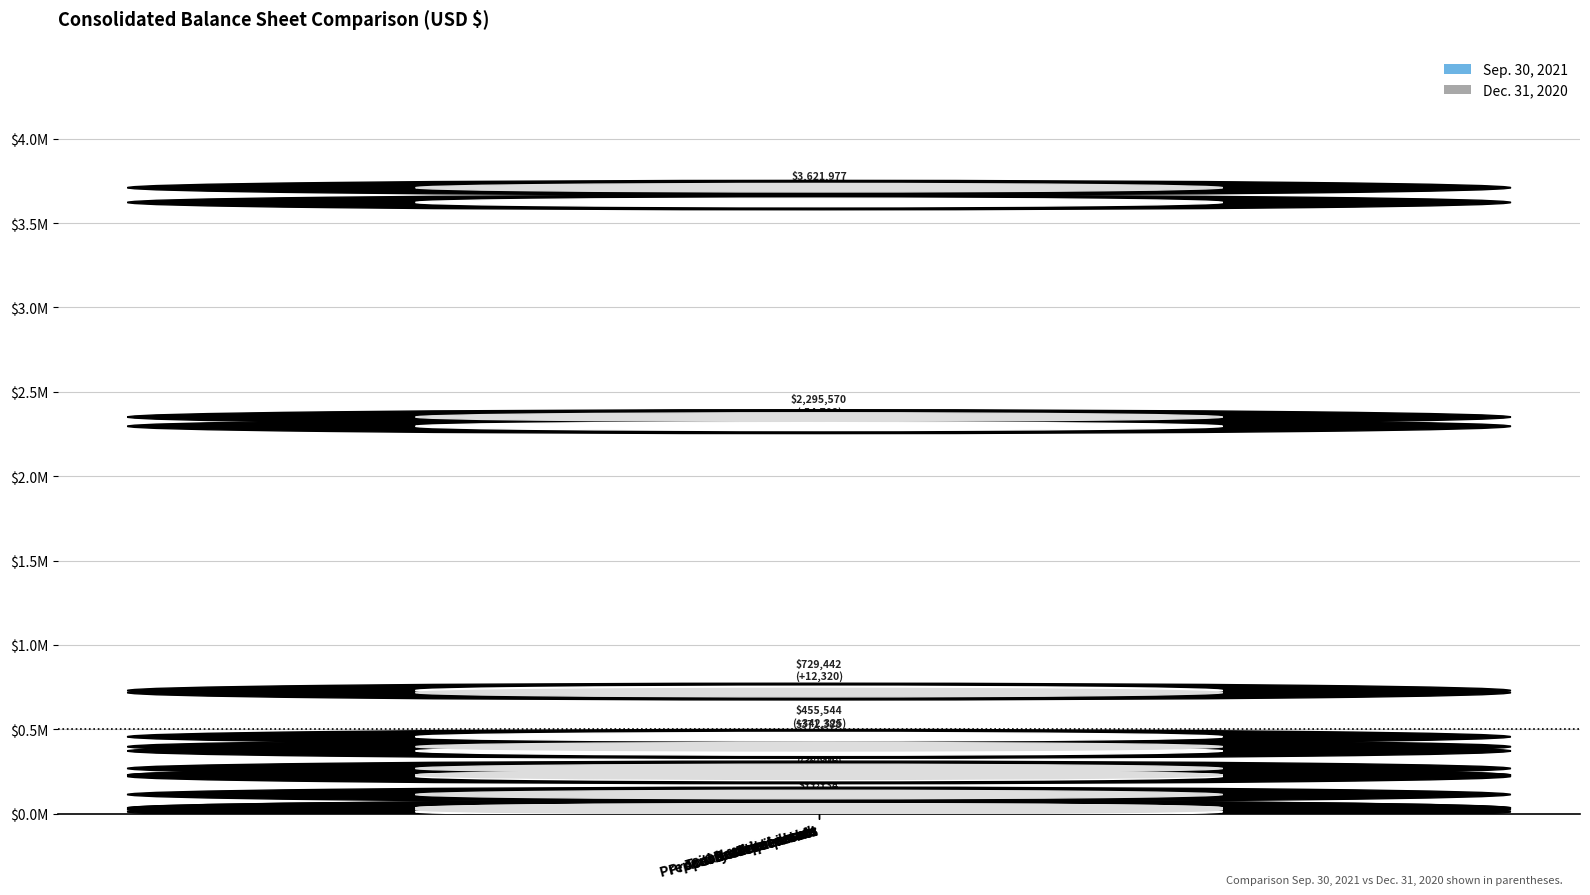

What position from the left is Total current assets?

5